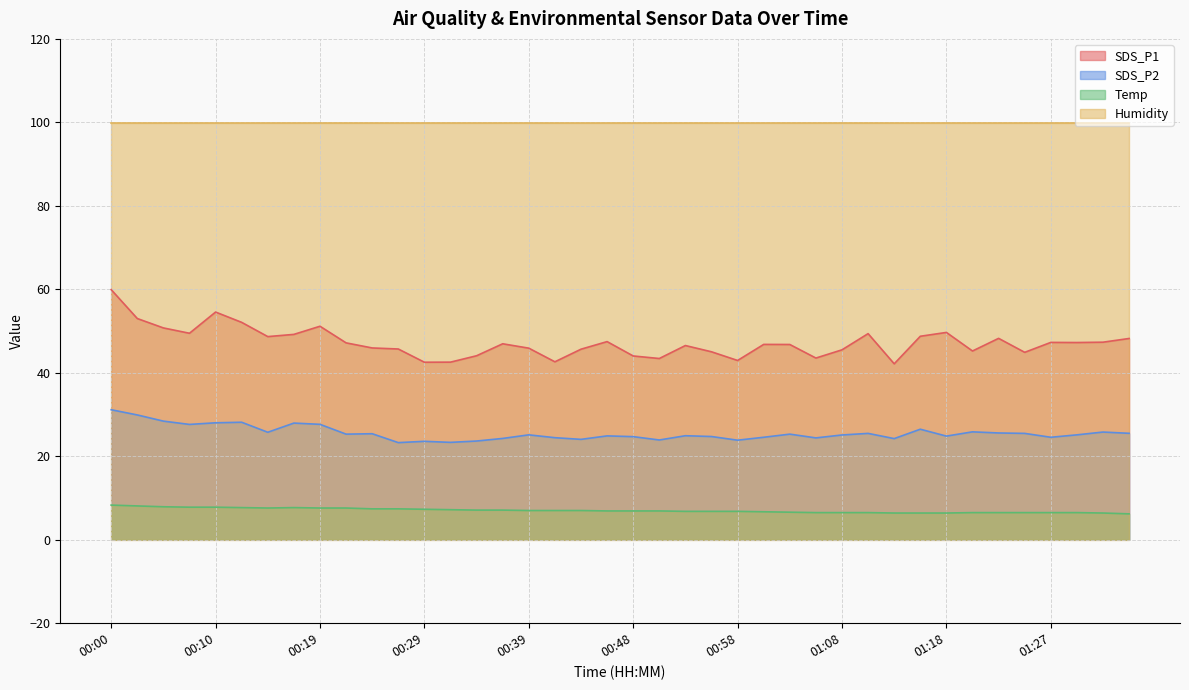

True or false: SDS_P1 and SDS_P2 cross at least once.

False